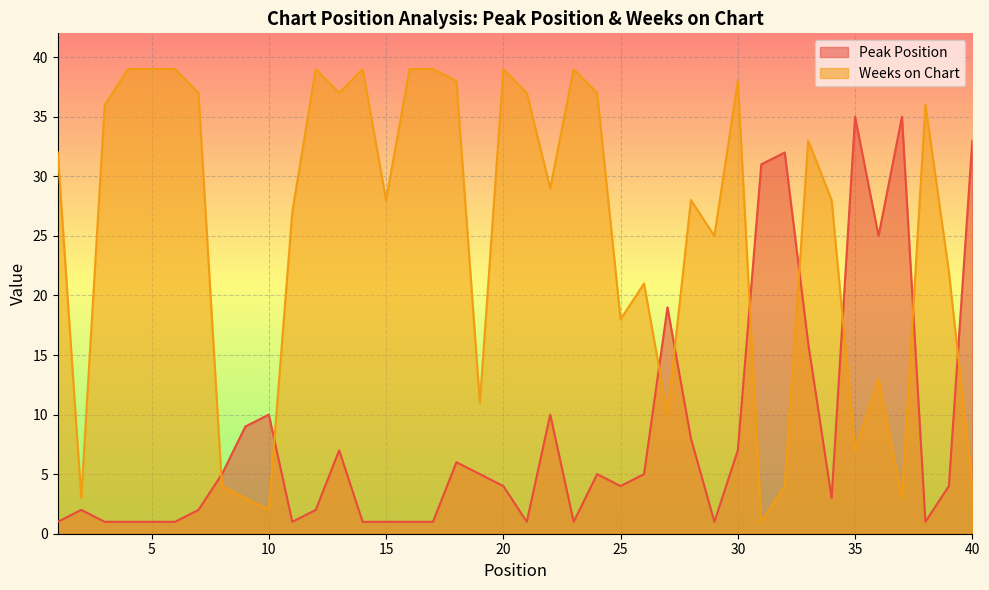

How many lines are shown in the chart?

2